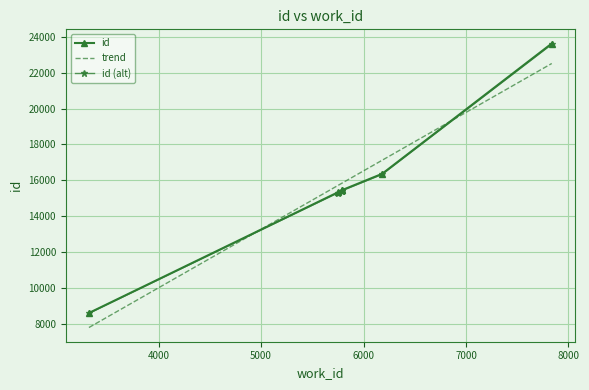

Which has a higher value, 5752 or 6181?

6181